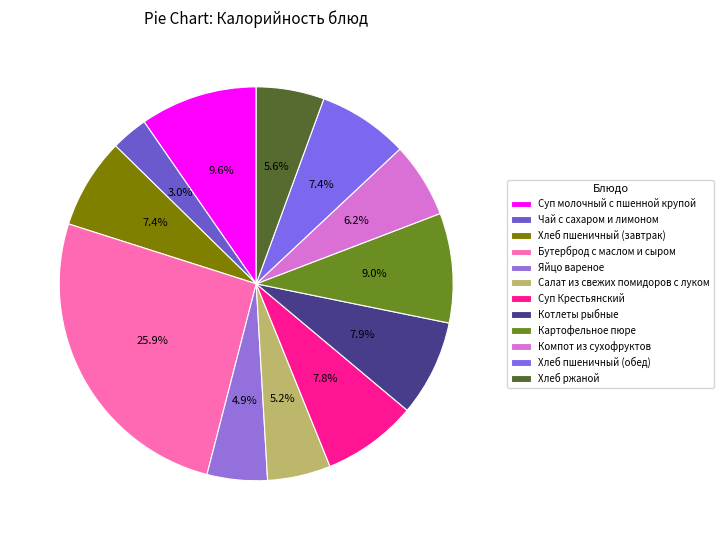

How many slices are in this pie chart?

12